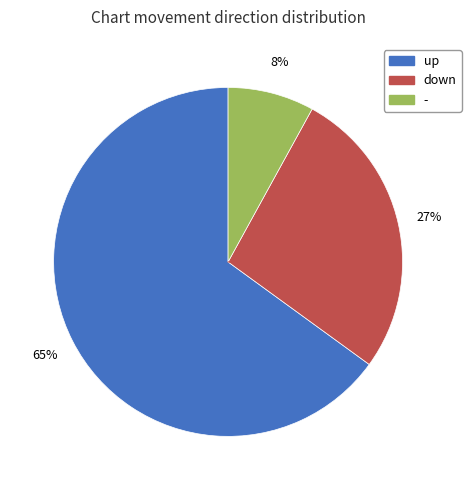

Is it true that down is 27% of the pie?

True